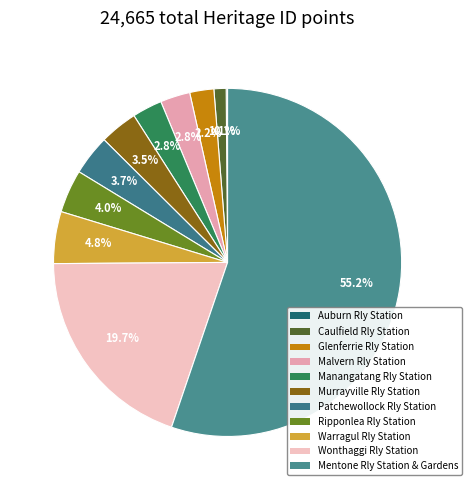

How many segments does this pie chart have?

11